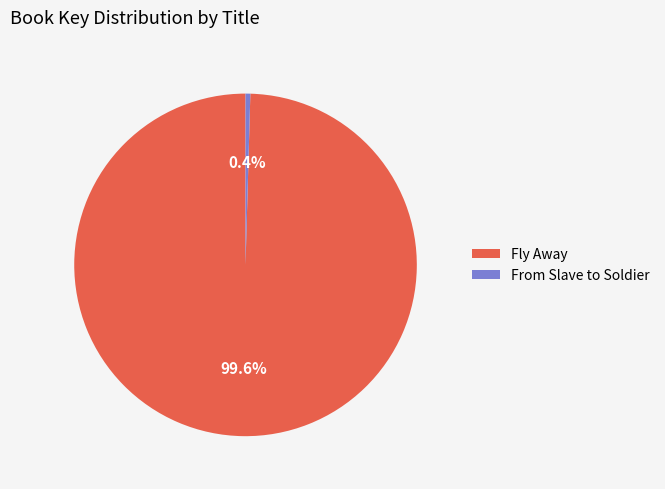

Which category accounts for the majority?

Fly Away